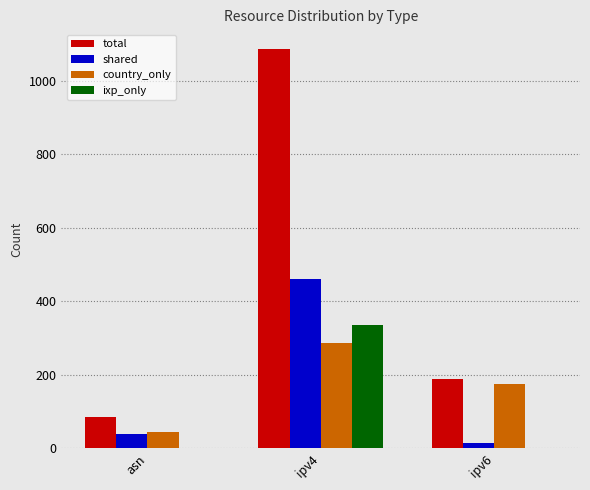

Does the chart contain stacked bars?

No